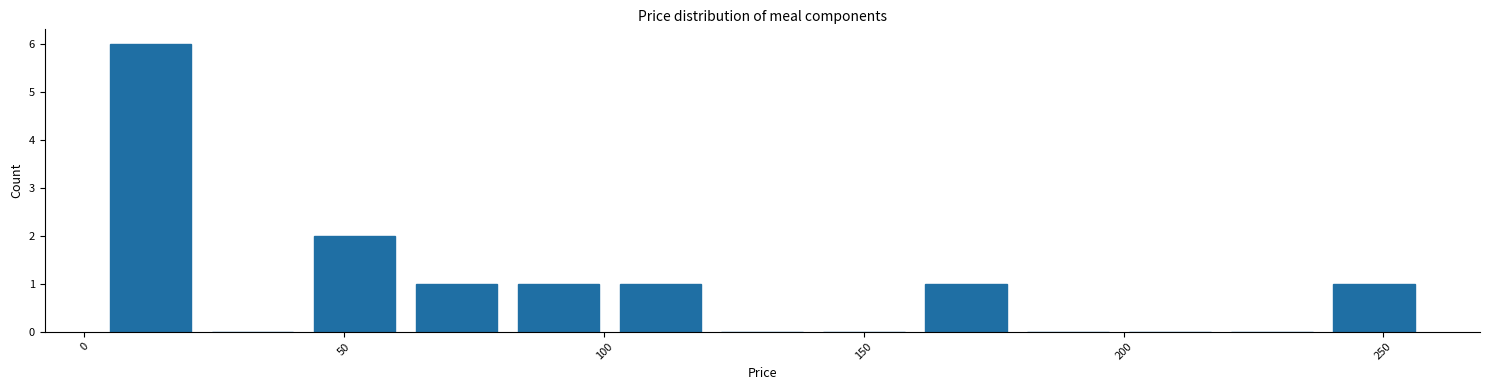

Around what value on the x-axis is the tallest bar? Give the approximate position of its centre, as read against the axis.

15